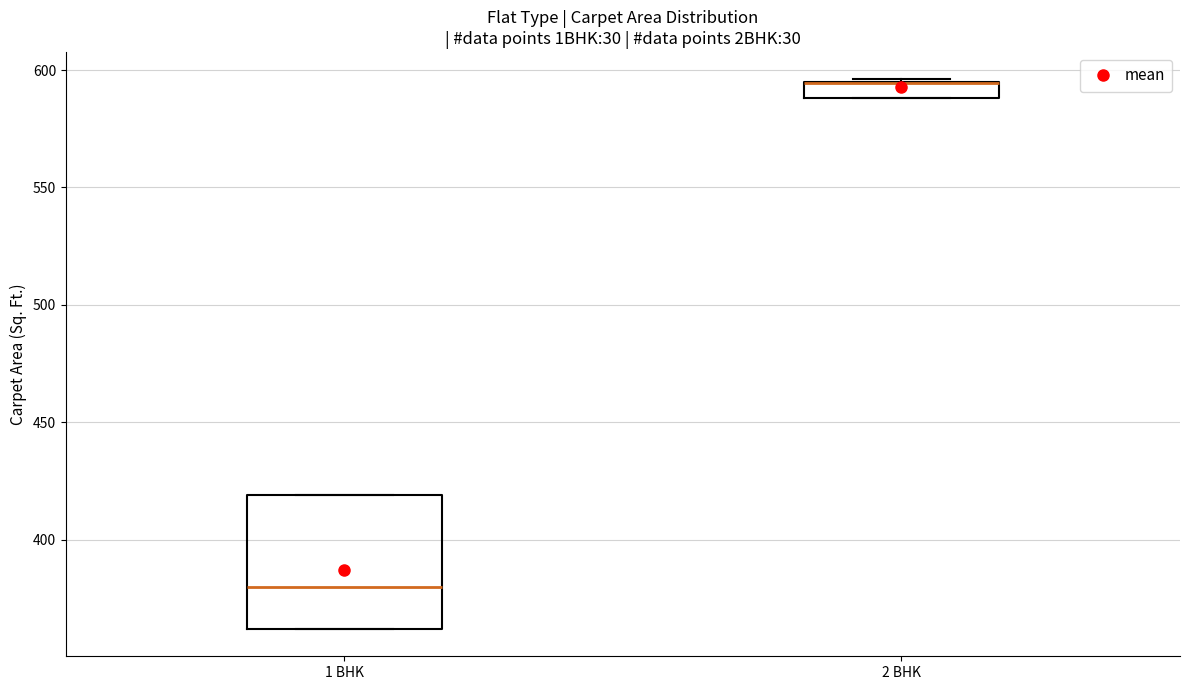

Where is the lower edge of the box for 2 BHK on the y-axis? The values are not printed on the chart, so give them approximately, as read against the axis.

590